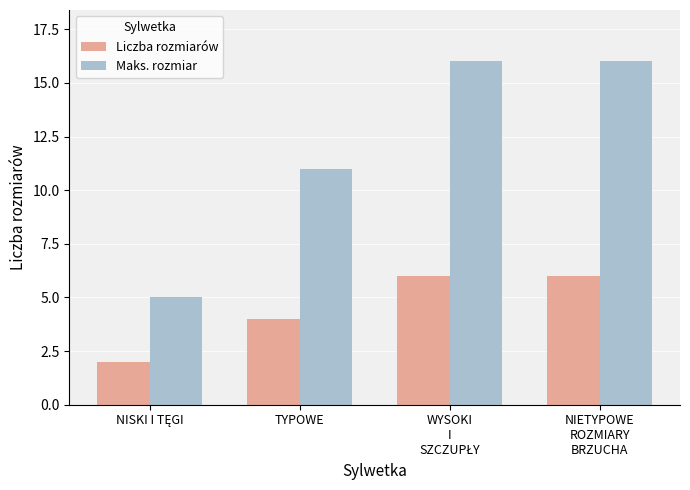

Which series has the largest range (max minus min)?

Maks. rozmiar